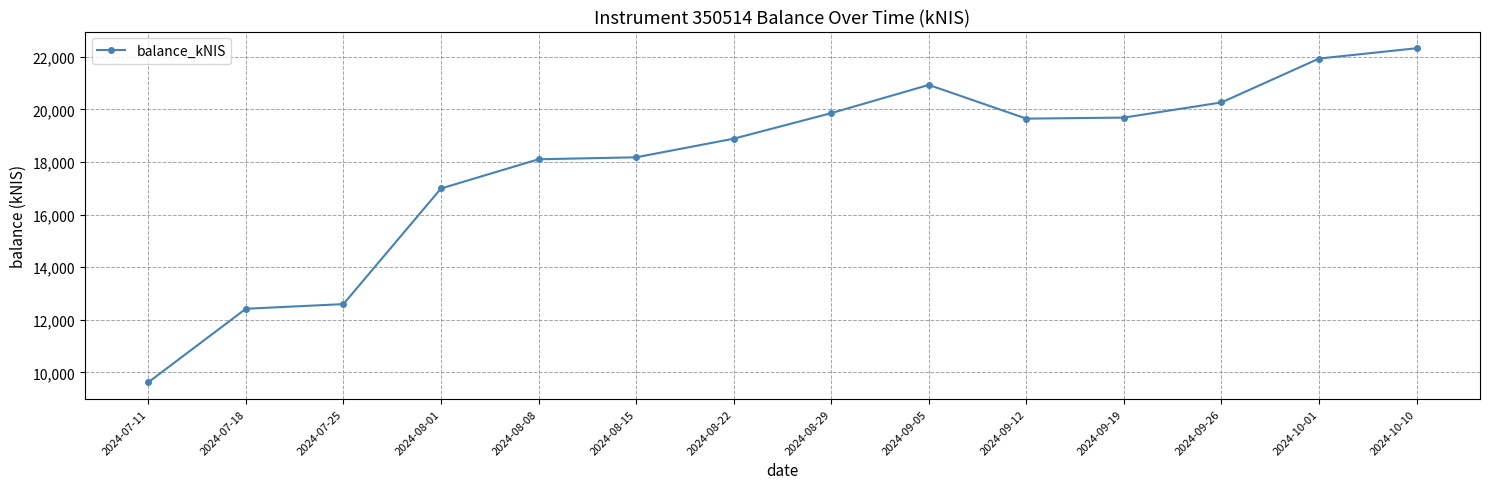

True or false: there are more than 2 points higher than both neighbors.

False